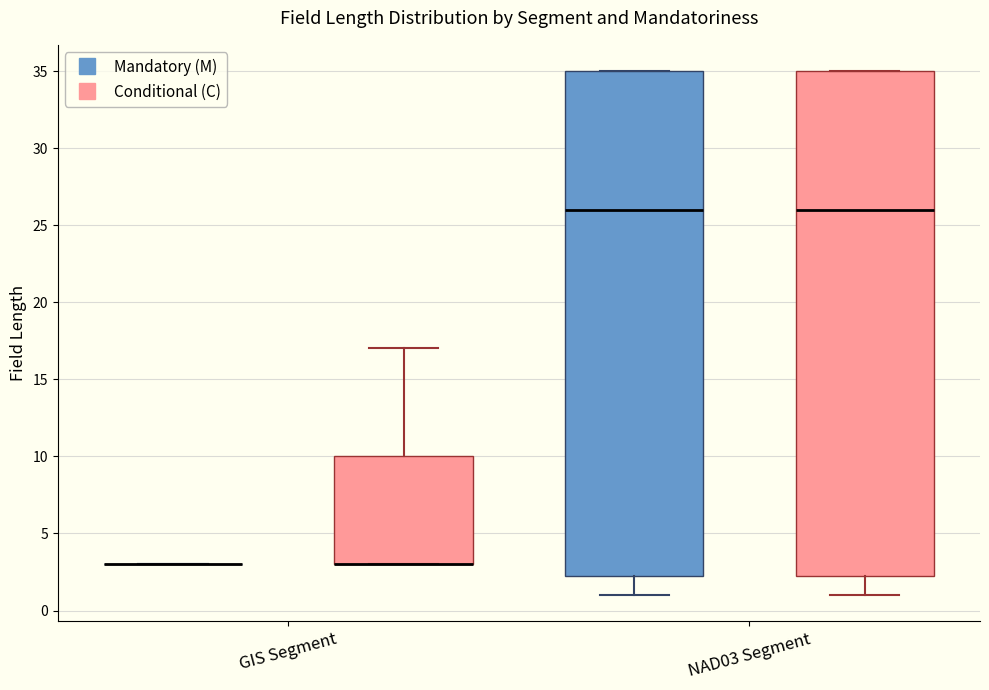

Reading left to right, transcribe this box plot: for each box, give where its median line is, the range the box spans, and where its two whiskers end, as read against the y-axis. The values are not printed on the chart, so give them approximately, as read against the axis.

GIS Segment (Mandatory (M)): box collapsed to a line at 3.0, whiskers 3.0 to 3.0
GIS Segment (Conditional (C)): median 3.0 (drawn on the box's lower edge), box 3.0 to 10.0, whiskers 3.0 to 17.0
NAD03 Segment (Mandatory (M)): median 26.0, box 2.5 to 35.0, whiskers 1.0 to 35.0
NAD03 Segment (Conditional (C)): median 26.0, box 2.5 to 35.0, whiskers 1.0 to 35.0